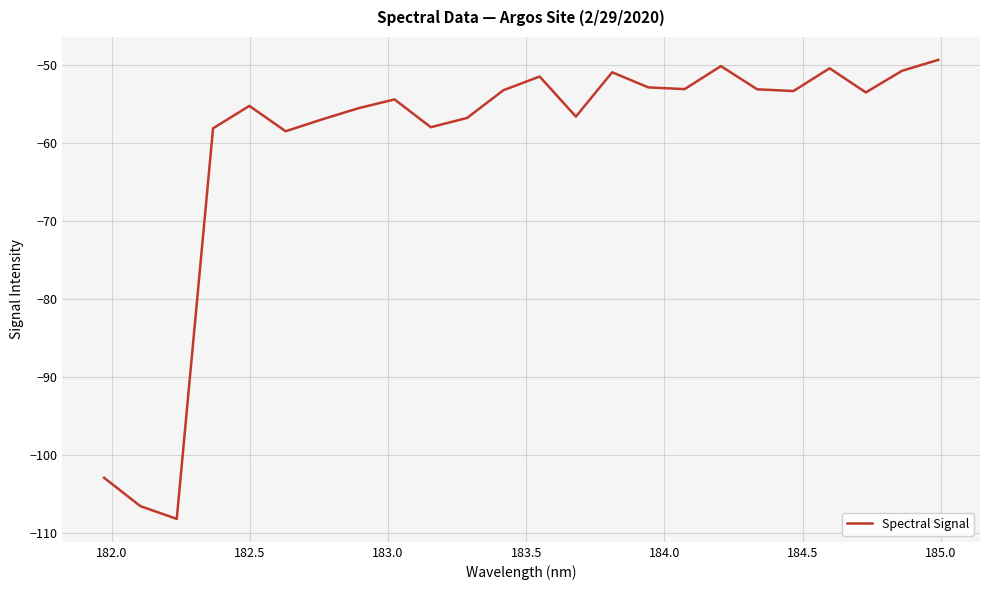

What is the maximum value shown in the chart?

-49.4